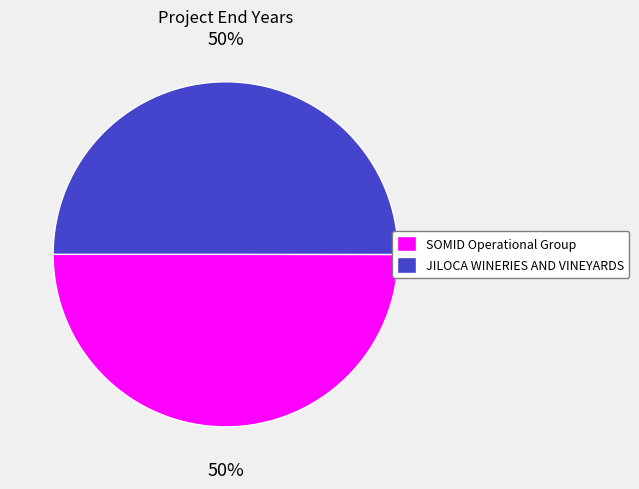

What is the ratio of the value at SOMID Operational Group to the value at JILOCA WINERIES AND VINEYARDS?

1.0